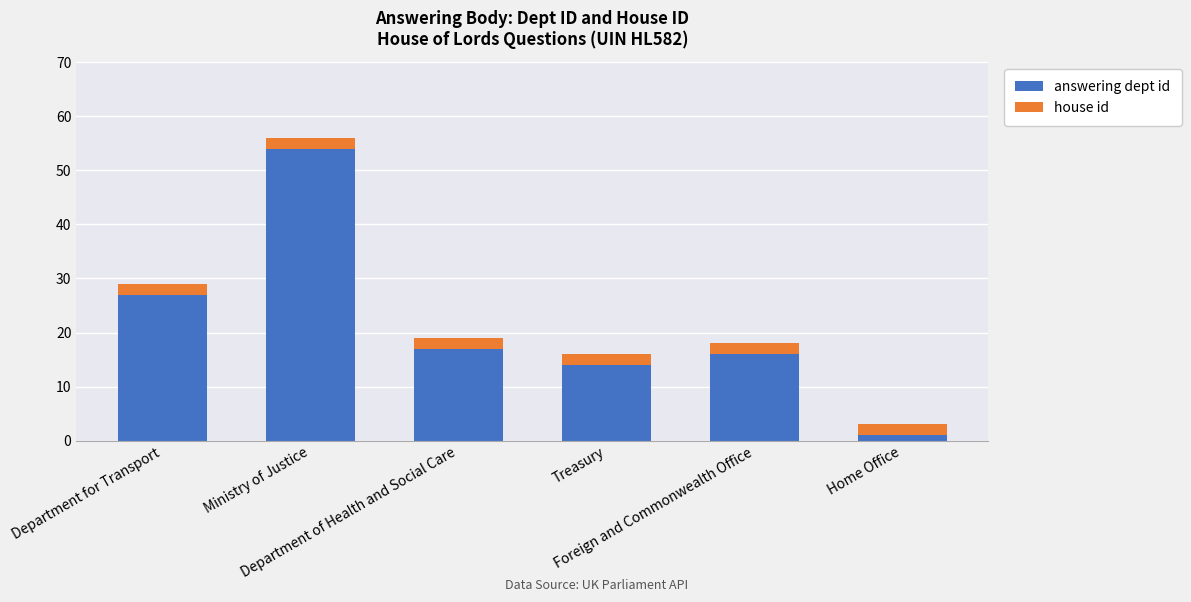

What is the highest value of the answering dept id series?

54